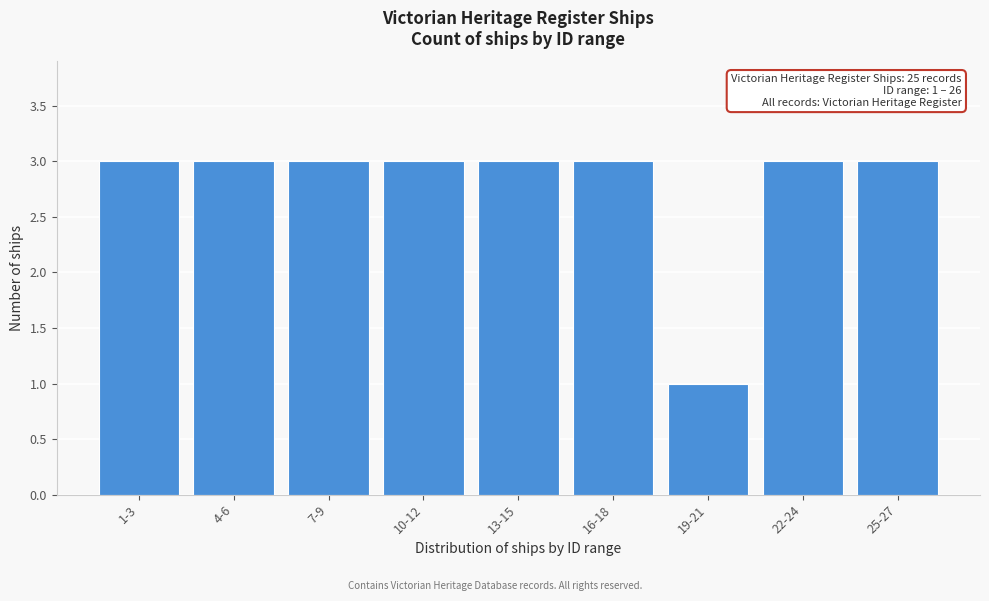

Reading right to left, what are all the values shown in this chart?

3	3	1	3	3	3	3	3	3